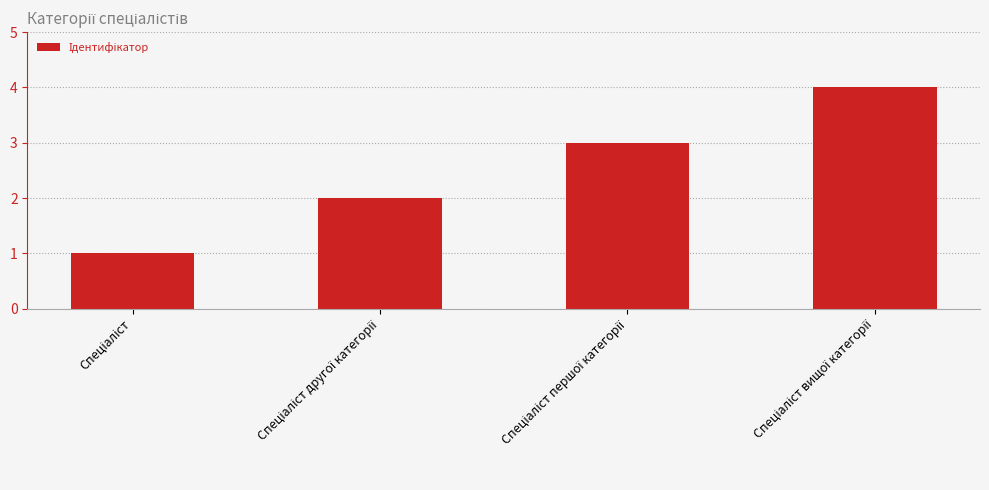

What is the sum of all values?

10